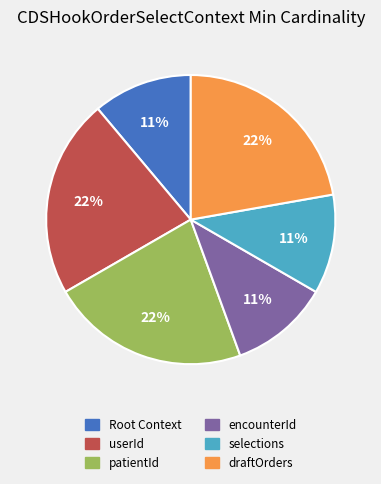

Is there any slice that represents more than half of the pie?

No